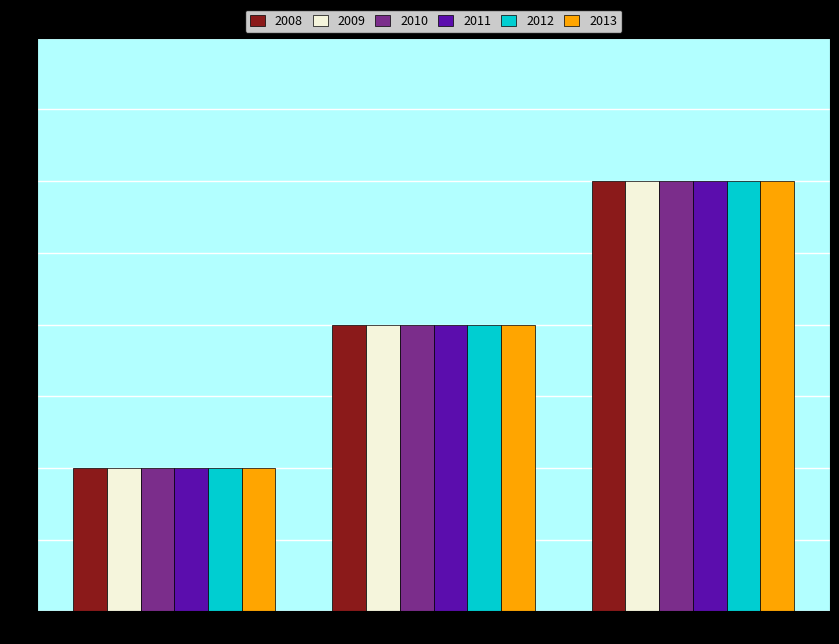

Which category has the highest value across all series?

14:03:00